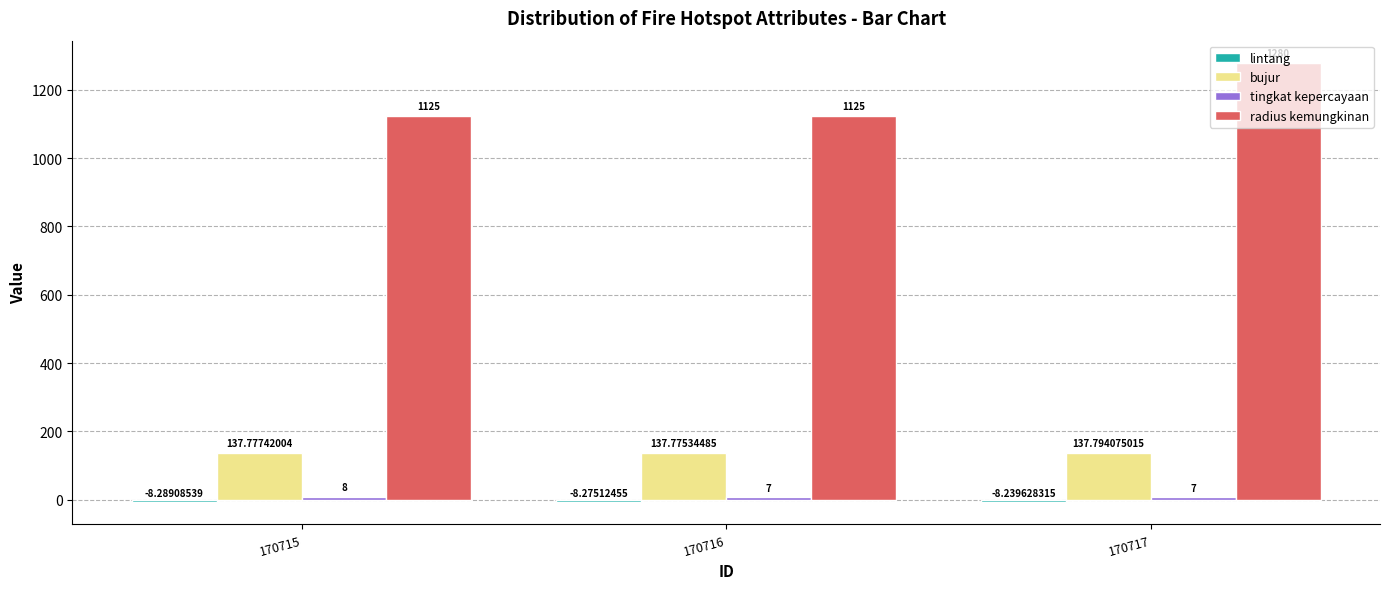

What is the greatest value displayed?

1280.0